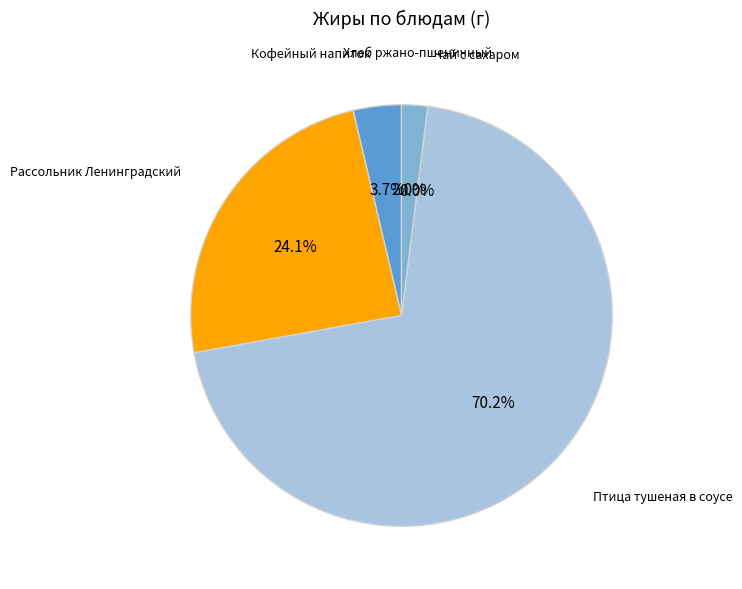

What is the change in value from Рассольник Ленинградский to Чай с сахаром?

-8.5